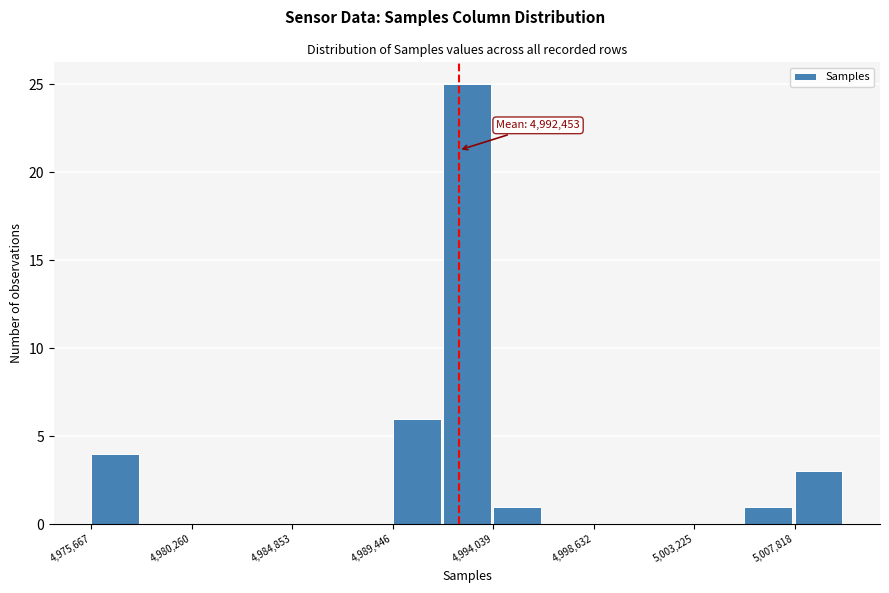

Which range on the x-axis has the tallest bar?

4991500 to 4994000